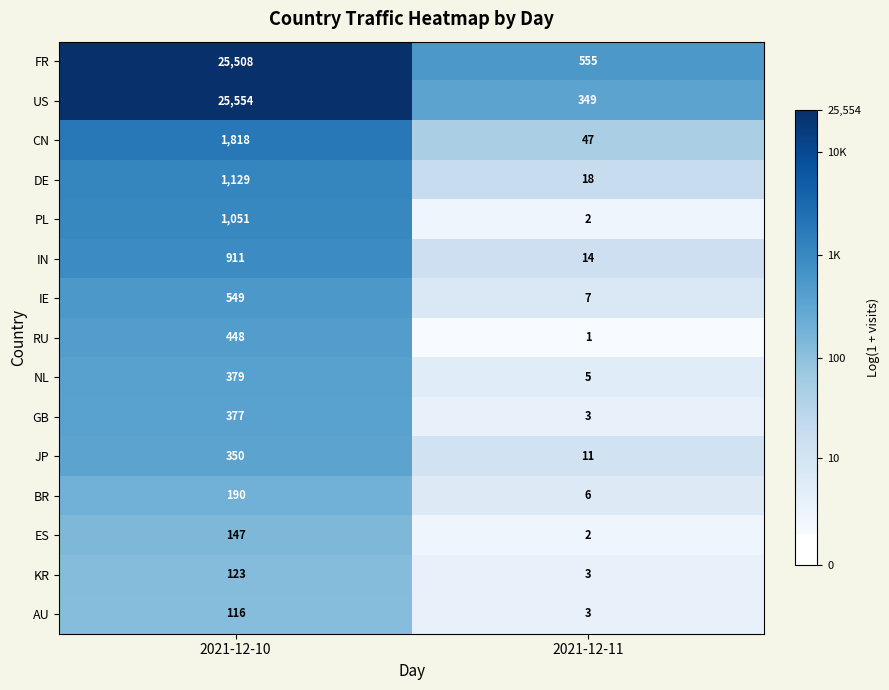

How many categories are shown in the chart?

2